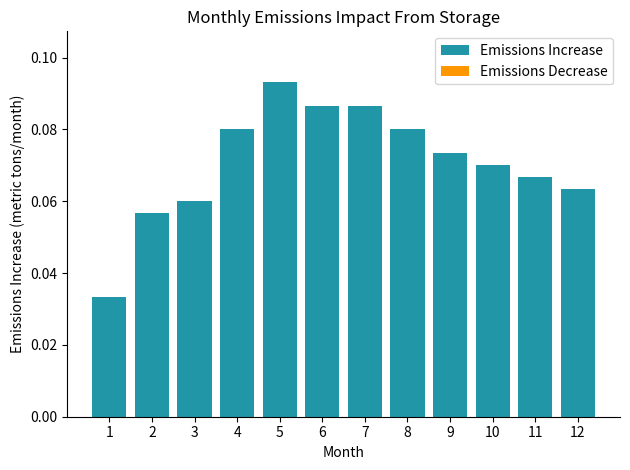

Which has a higher value, 4 or 1?

4